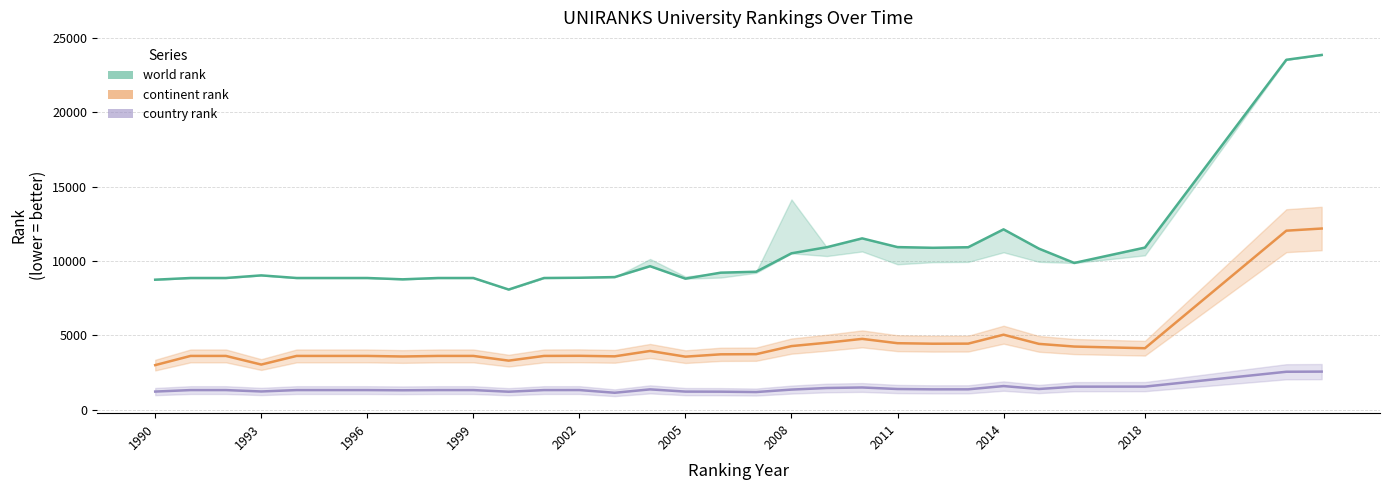

Rank the categories by country rank value from highest to lowest.

2023, 2022, 2014, 2018, 2016, 2010, 2009, 2015, 2011, 2013, 2012, 2004, 2008, 2002, 1991, 1992, 1994, 1995, 1996, 1998, 1999, 2001, 1997, 1993, 1990, 2005, 2006, 2000, 2007, 2003